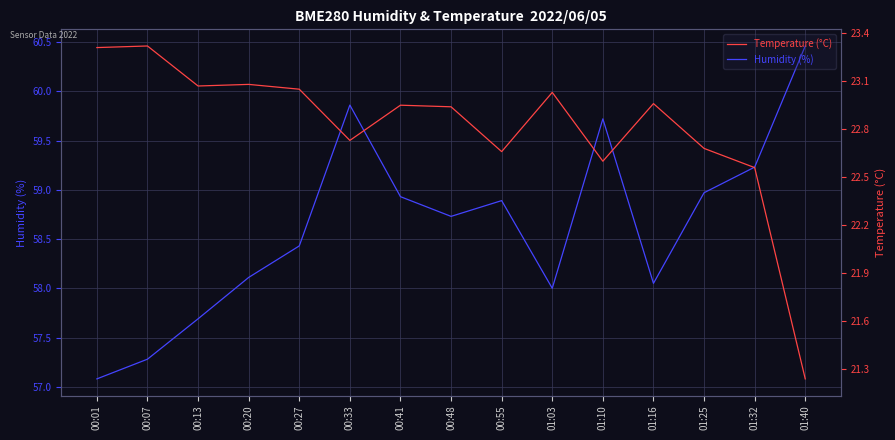

What is the sum of the Humidity (%) values at 00:41 and 00:27?

117.4